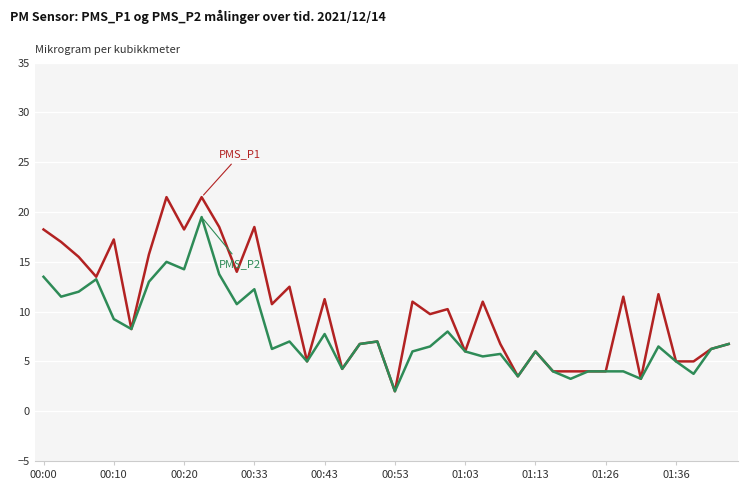

What is the maximum value shown in the chart?

21.5